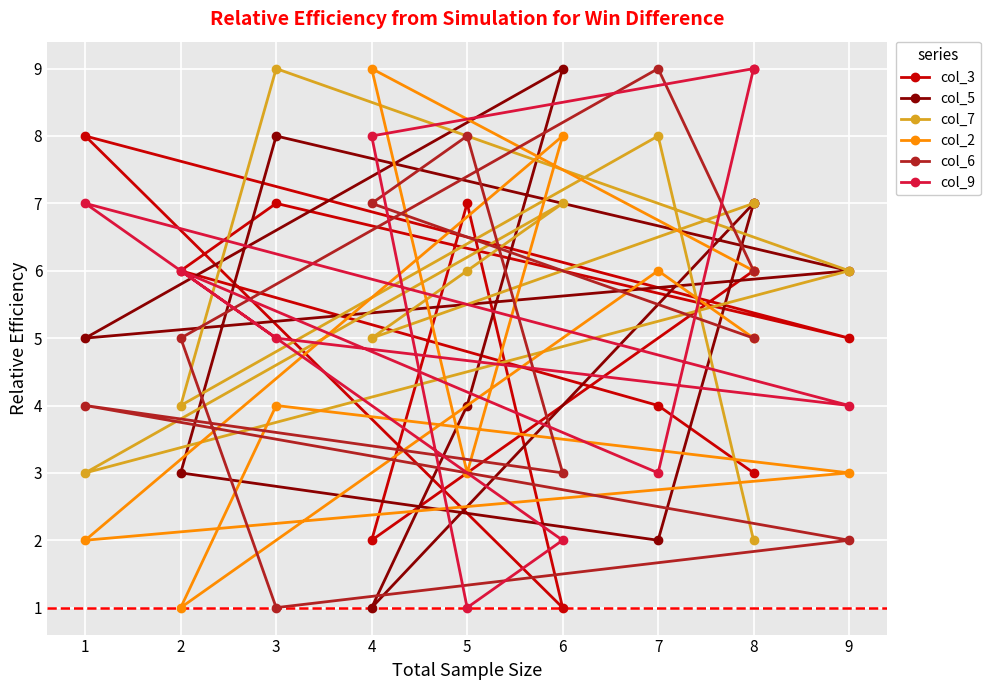

At which label does col_3 reach its minimum?

6